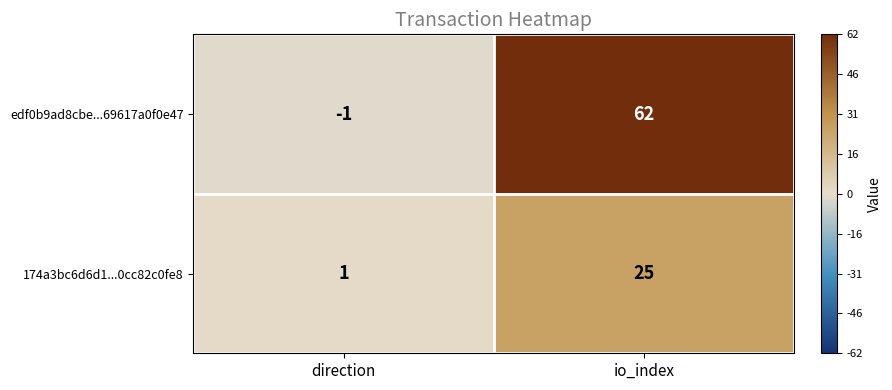

Rank the series at io_index from highest to lowest value.

edf0b9ad8cbe...69617a0f0e47, 174a3bc6d6d1...0cc82c0fe8